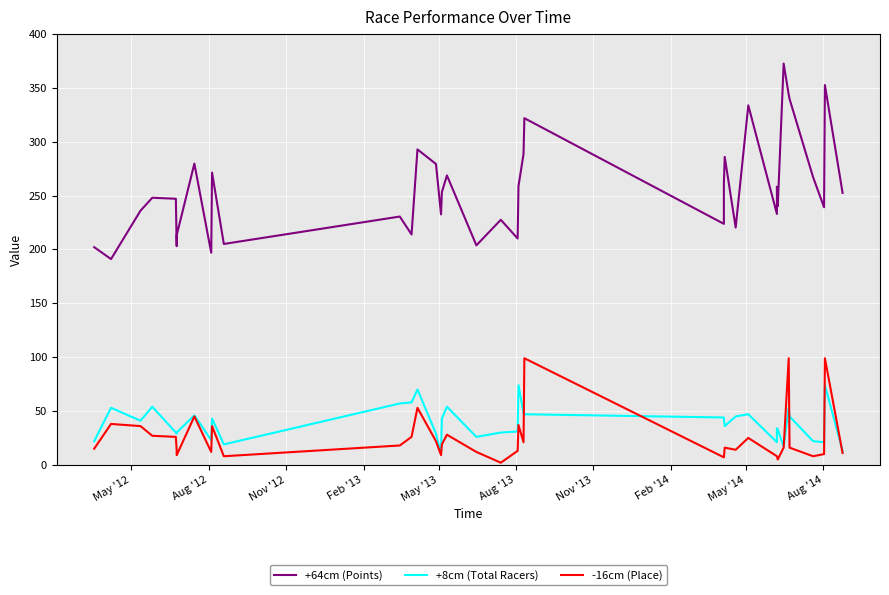

Reading left to right, what are all the values shown in this chart?

+64cm (Points): 202.1	191.1	236.0	248.0	247.1	203.1	213.3	279.7	197.0	271.4	205.1	230.6	214.0	292.9	279.4	232.6	253.3	268.8	203.9	227.6	210.2	258.9	288.6	321.9	223.8	261.4	286.0	220.4	333.8	233.0	258.3	240.2	372.7	343.9	339.8	267.1	239.2	352.7	252.6	252.6
+8cm (Total Racers): 22.0	53.0	41.0	54.0	30.0	29.0	30.0	46.0	23.0	43.0	19.0	57.0	58.0	70.0	29.0	10.0	43.0	54.0	26.0	30.0	31.0	74.0	48.0	47.0	44.0	43.0	36.0	45.0	47.0	21.0	34.0	33.0	17.0	53.0	45.0	22.0	21.0	74.0	13.0	12.0
-16cm (Place): 15.0	38.0	36.0	27.0	26.0	13.0	9.0	45.0	12.0	36.0	8.0	18.0	26.0	53.0	22.0	9.0	19.0	28.0	12.0	2.0	13.0	37.0	21.0	99.0	7.0	7.0	16.0	14.0	25.0	8.0	8.0	5.0	16.0	99.0	16.0	8.0	10.0	99.0	11.0	11.0